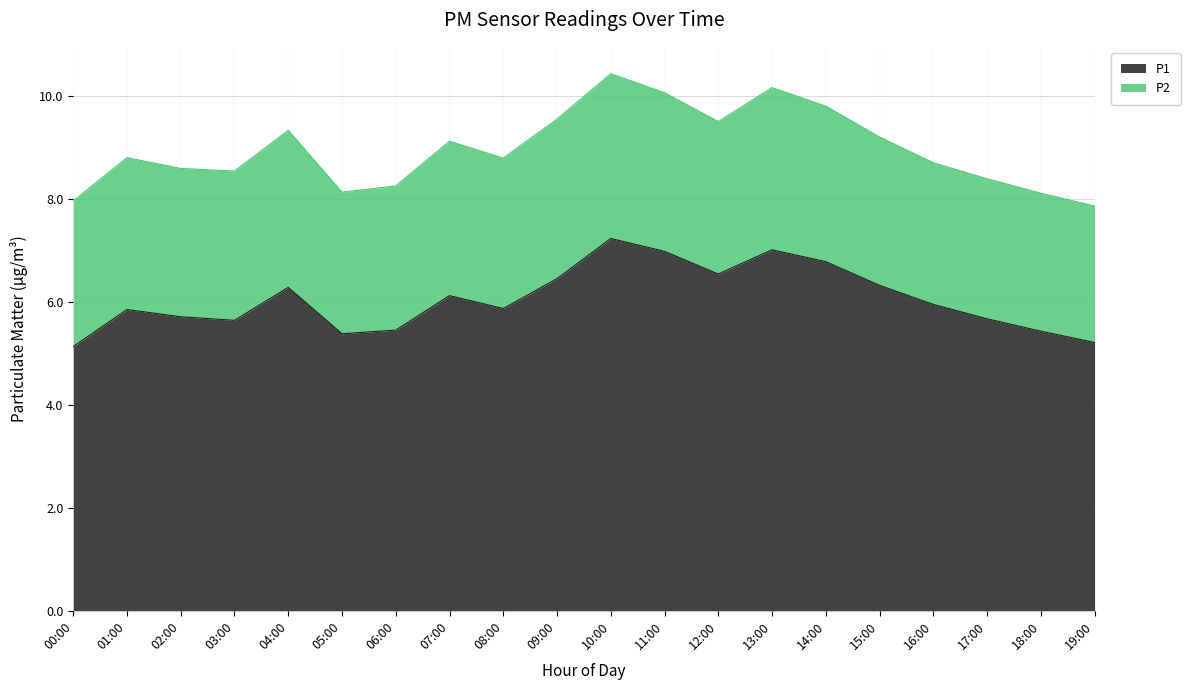

What is the difference between the values at 08:00 and 17:00?

0.2